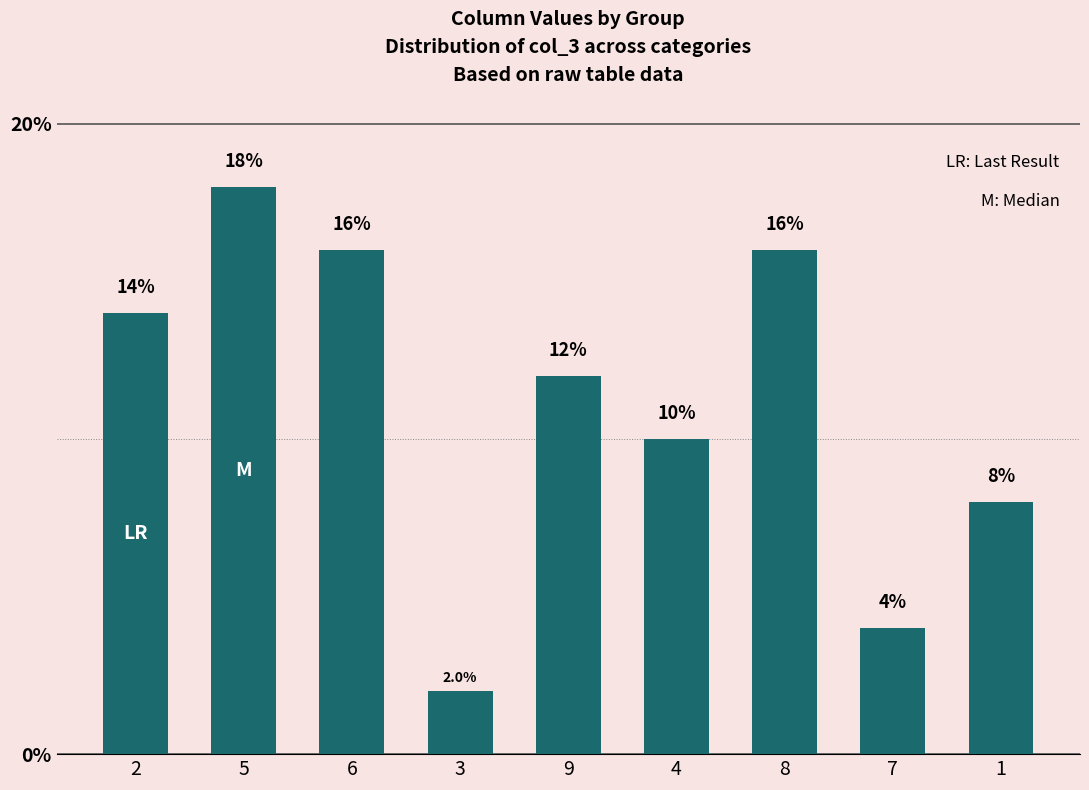

What is the difference between the values at 2 and 4?

4.0